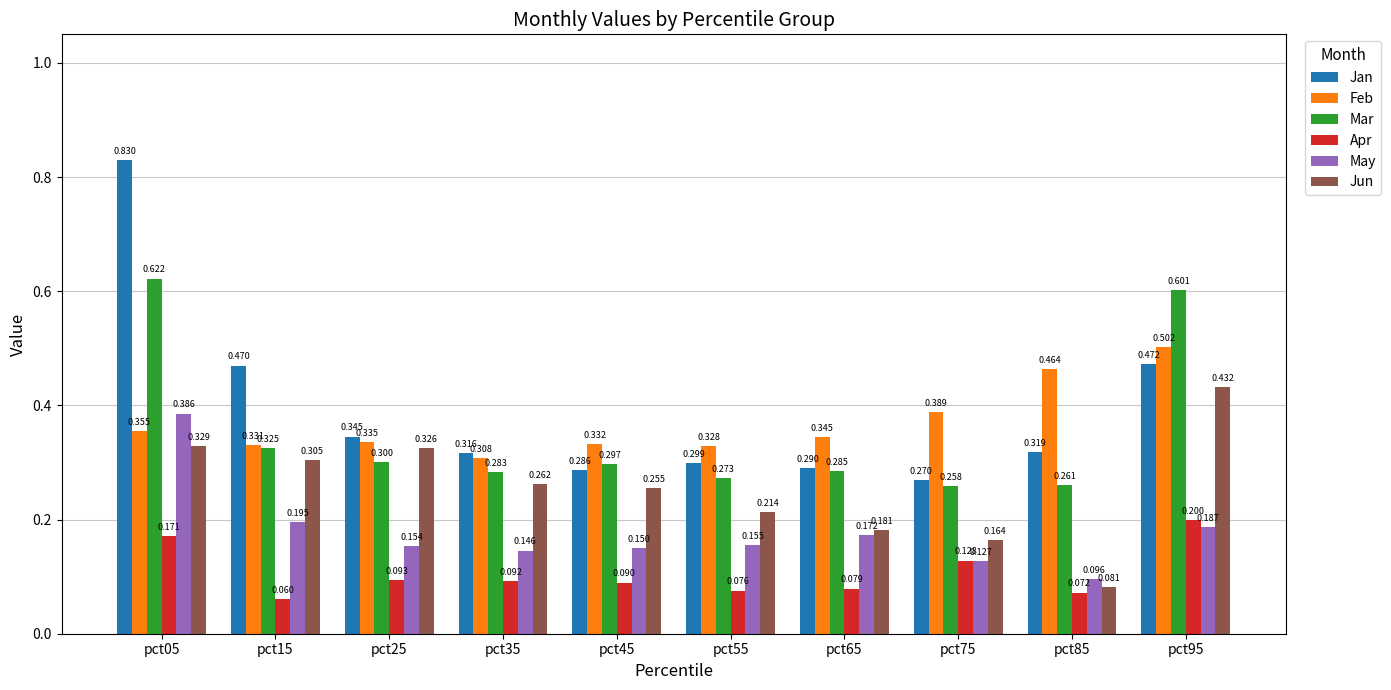

The Jan series shows 0.2 at pct95. True or false?

False